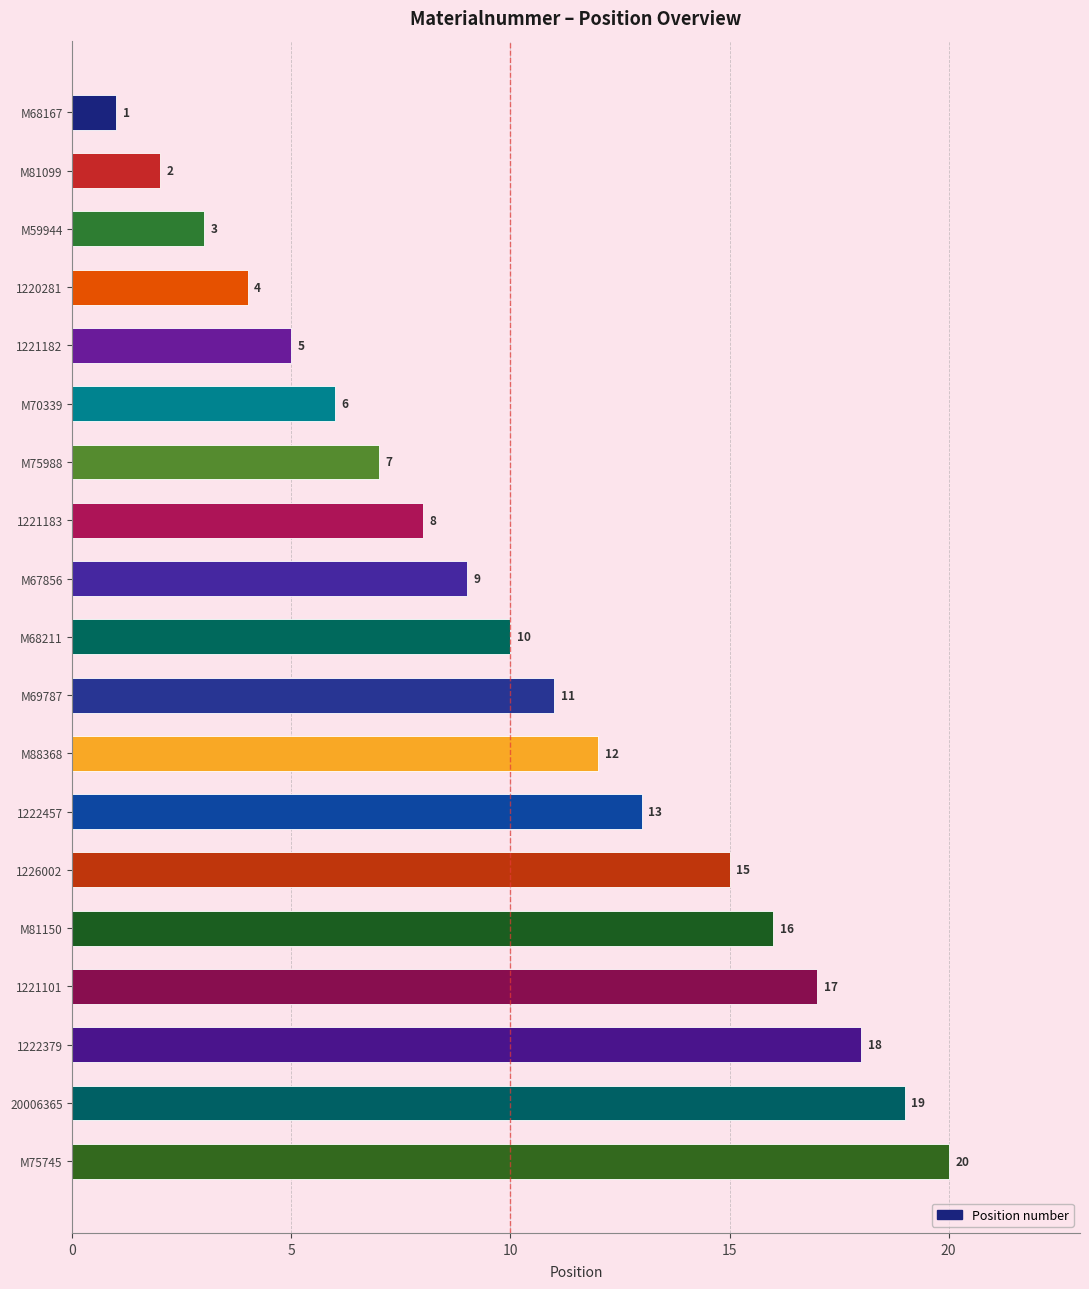

The chart shows a value of 23 at 1226002. True or false?

False